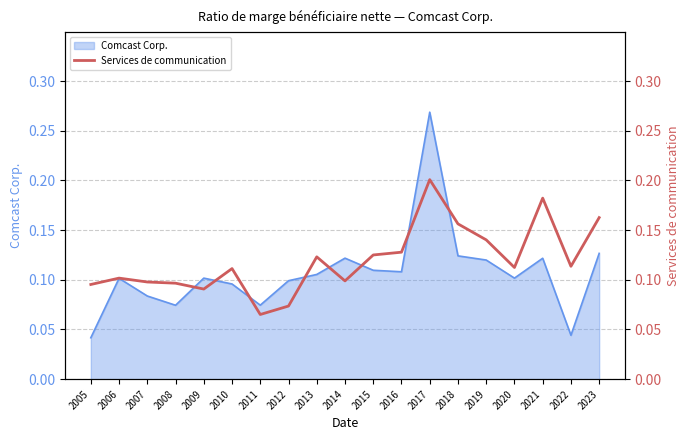

What is the smallest value displayed?

0.1